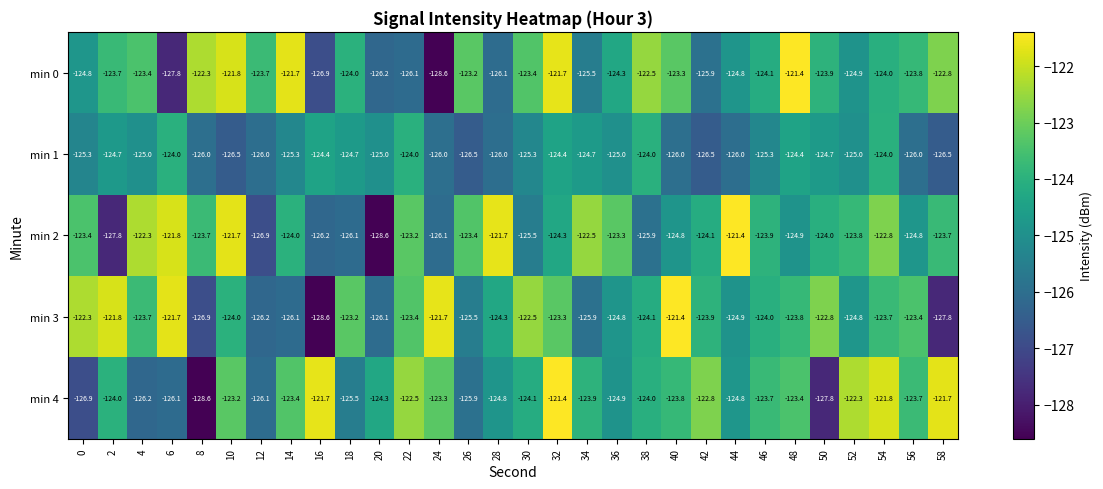

What is the difference between the second highest and minimum values in the min 2 series?

6.9